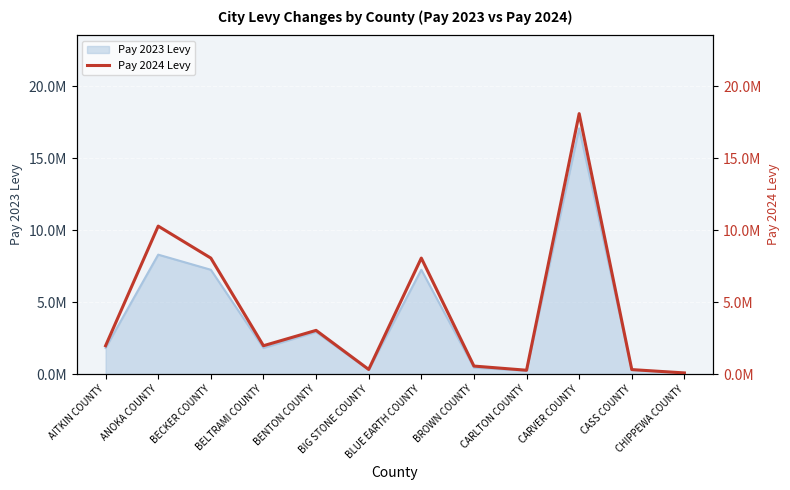

Reading left to right, what are all the values shown in this chart?

1964872	10278223	8056871	1964872	3032321	317105	8056871	551660	261851	18097274	305972	74861